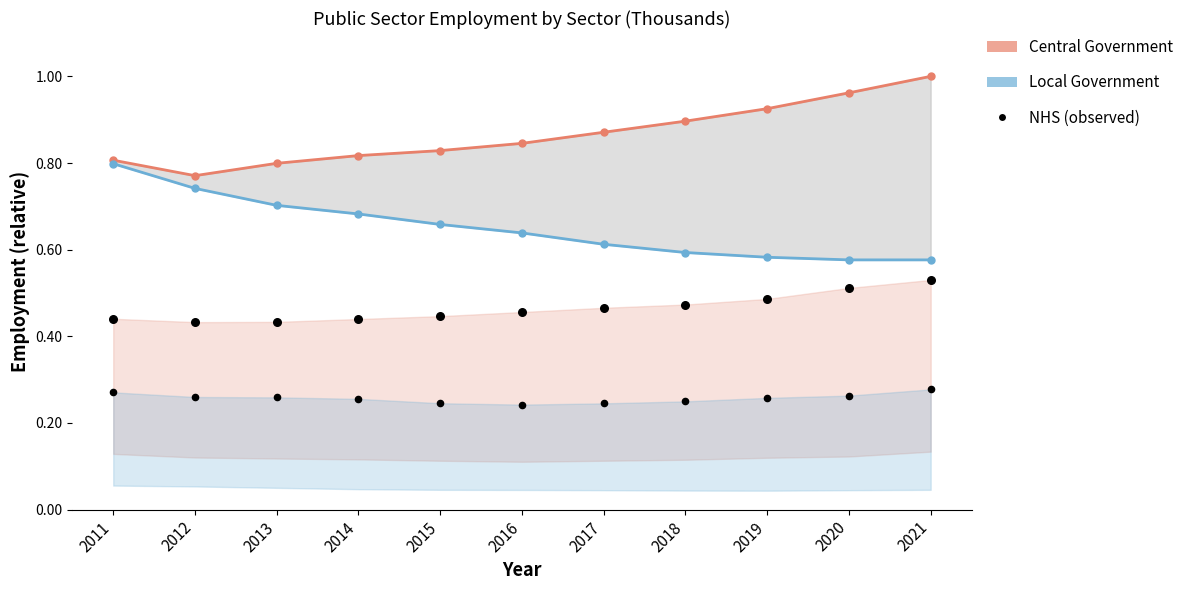

Which series has the largest total across all categories?

Central Gov (line)